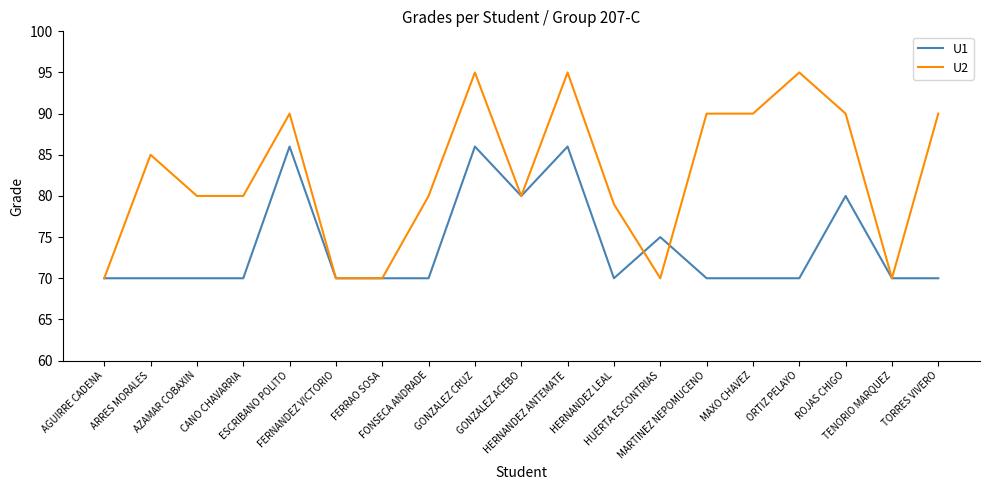

What is the greatest value displayed?

95